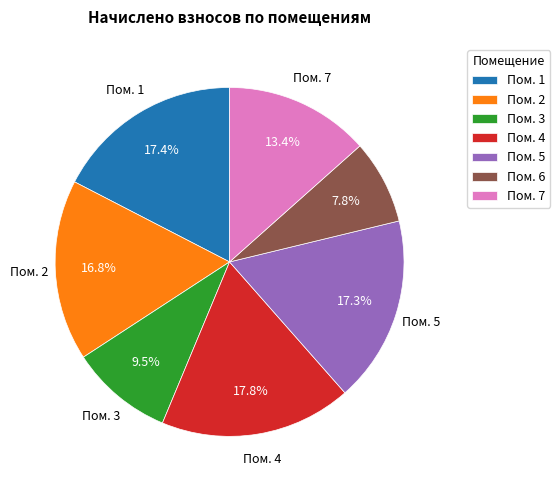

Is the sum of Пом. 6 and Пом. 1 greater than half?

No